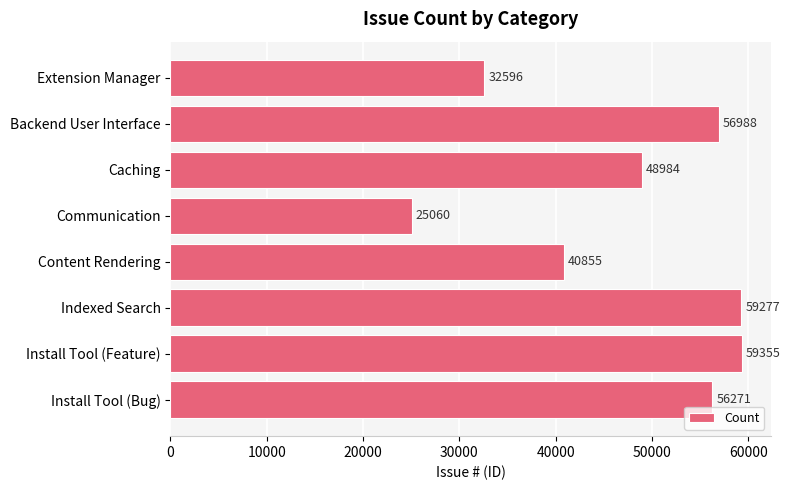

What is the sum of all values?

379386